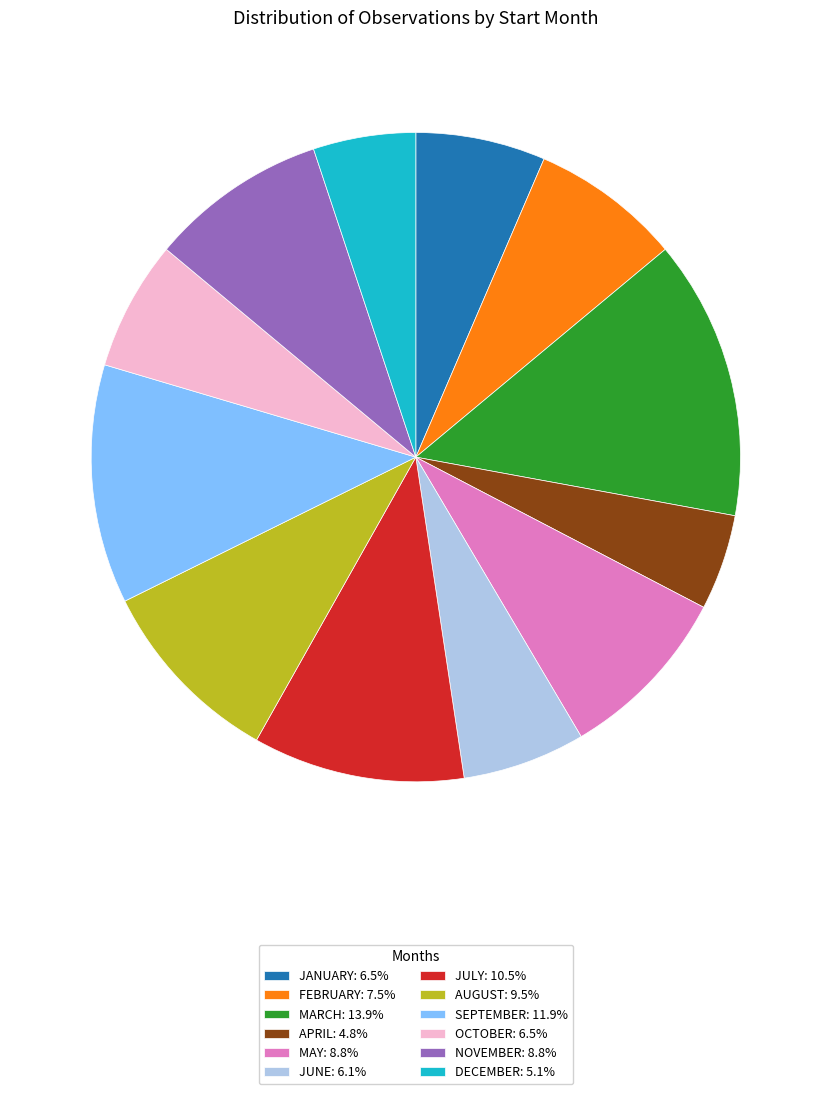

How many segments does this pie chart have?

12